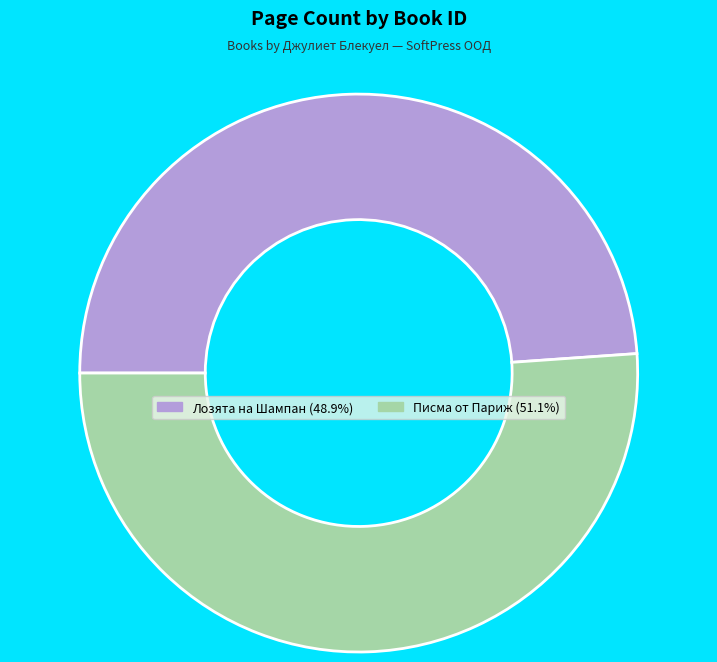

How many slices are in this pie chart?

2